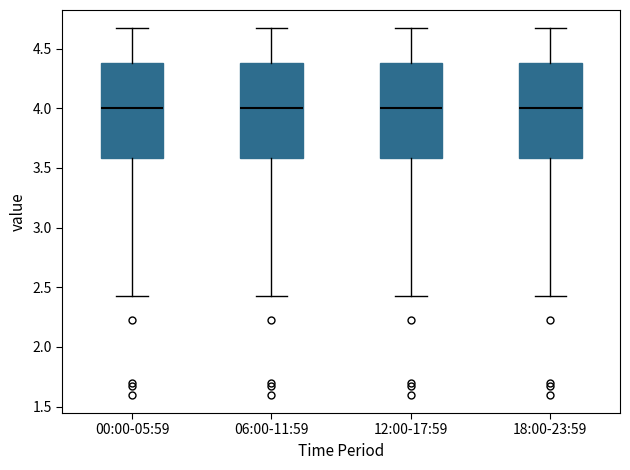

Where does the upper whisker of the box for 06:00-11:59 end on the y-axis? The values are not printed on the chart, so give them approximately, as read against the axis.

4.65